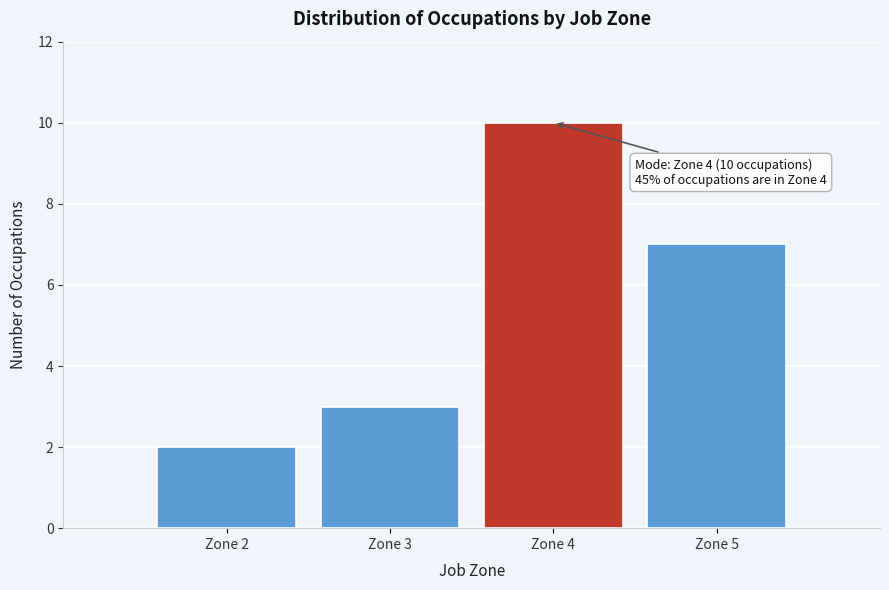

Reading left to right, extract all data points from this chart.

Zone 2=2	Zone 3=3	Zone 4=10	Zone 5=7